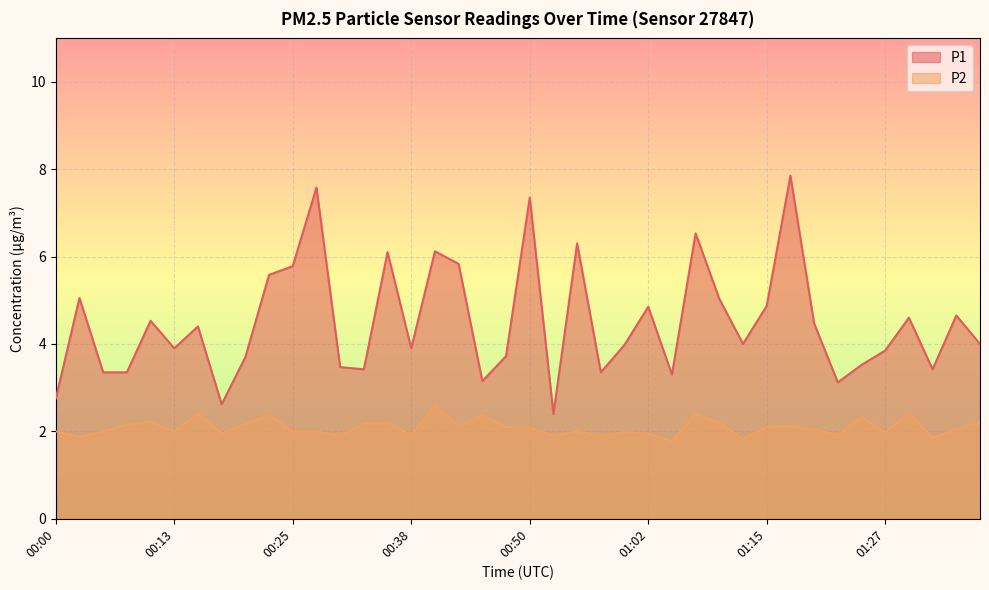

Which has a higher value, 00:05 or 01:17?

01:17